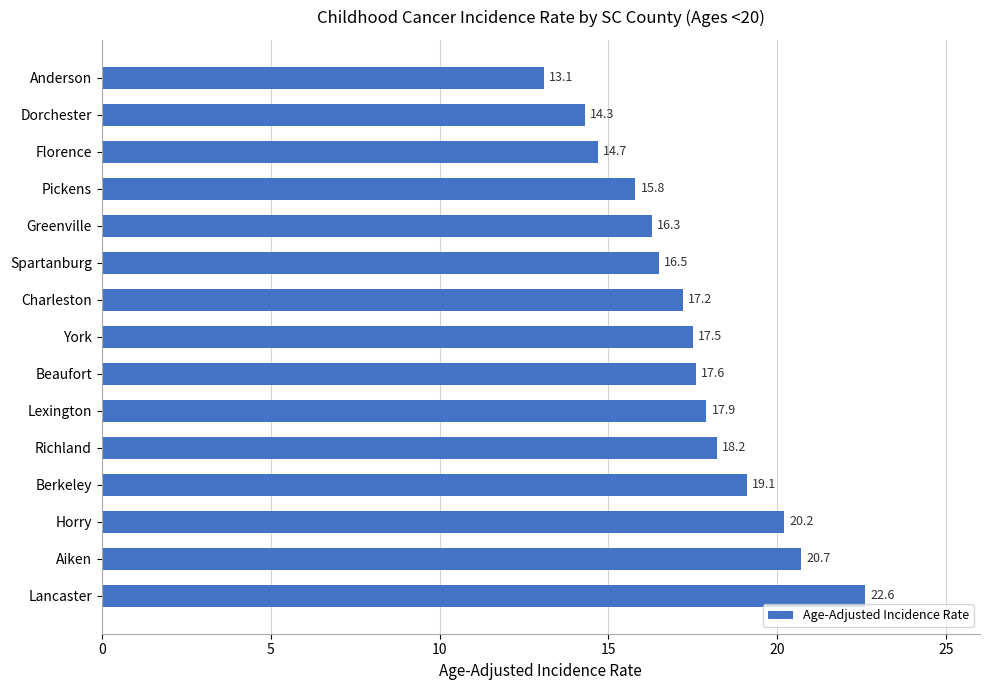

Rank the categories by value from highest to lowest.

Lancaster, Aiken, Horry, Berkeley, Richland, Lexington, Beaufort, York, Charleston, Spartanburg, Greenville, Pickens, Florence, Dorchester, Anderson